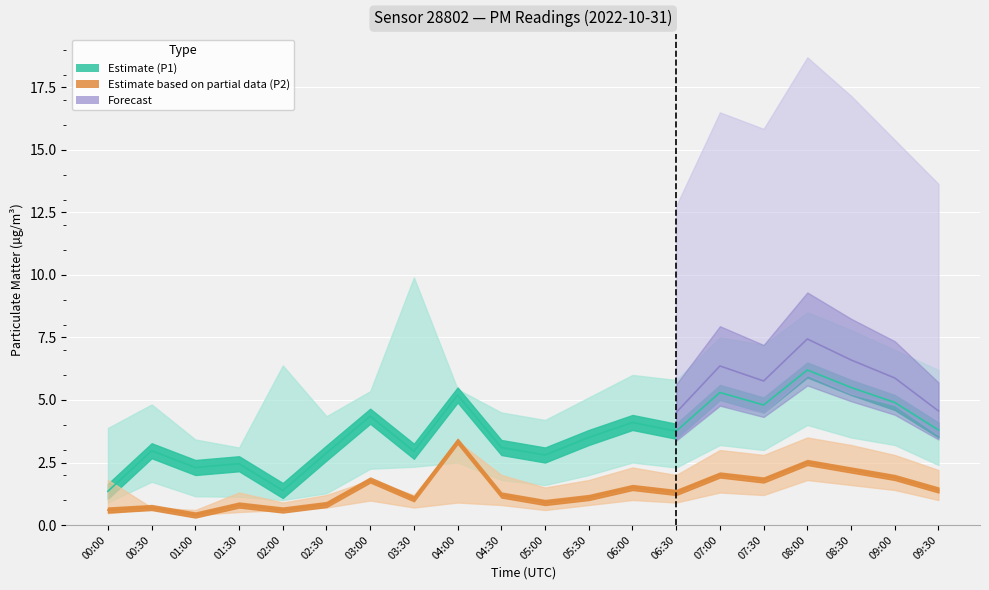

At which label is P1_lower closest to 2?

05:30